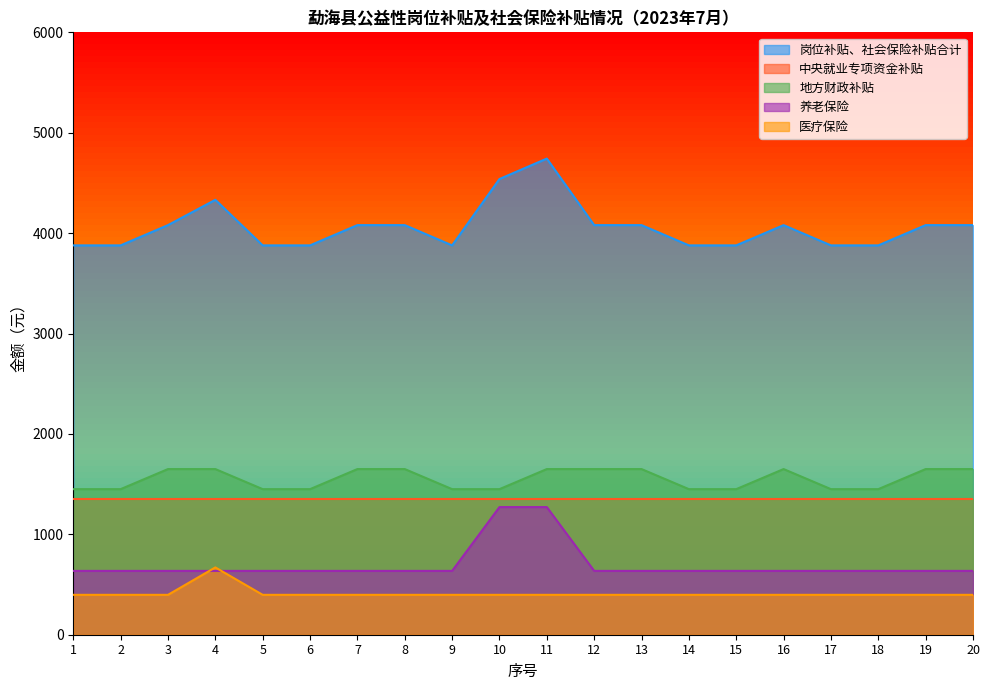

True or false: 养老保险 and 医疗保险 intersect in this chart.

True